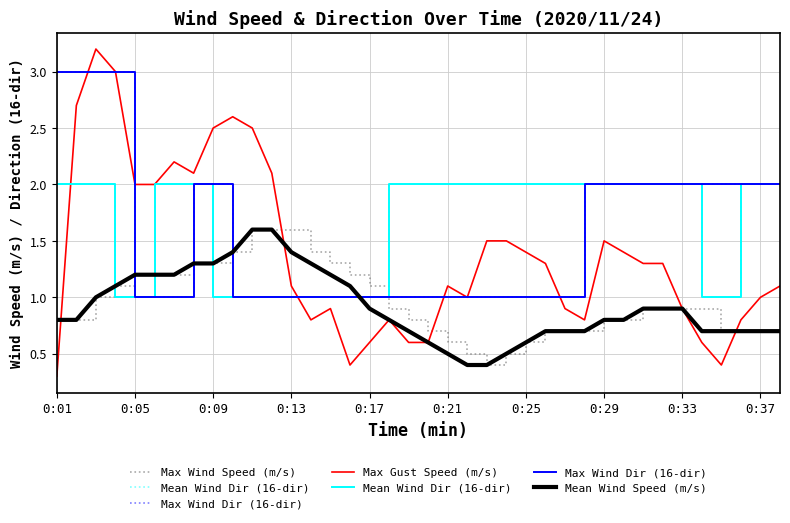

What is the maximum value for Max Wind Speed (m/s)?

1.6